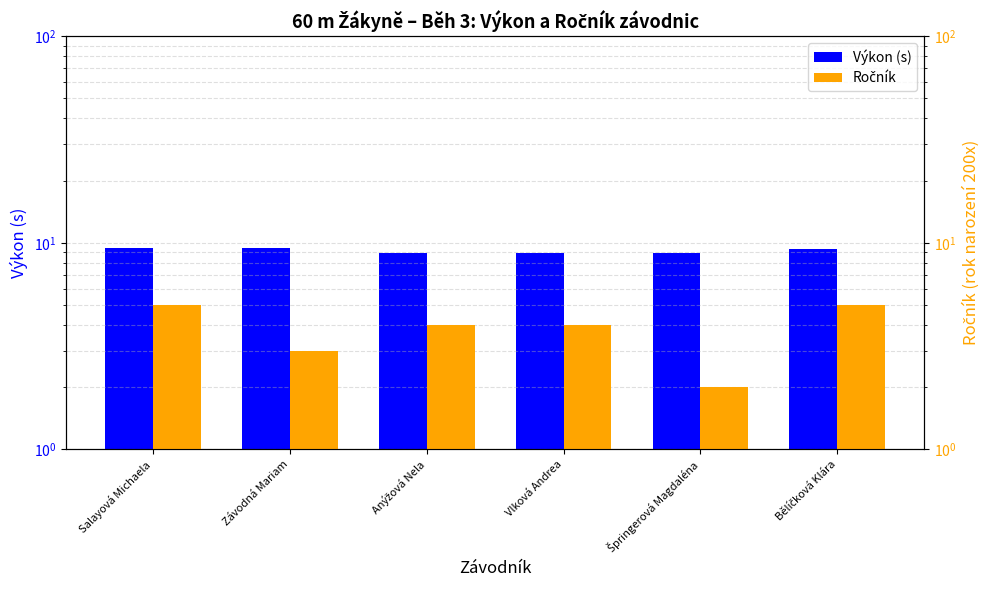

What value does the Výkon (s) series have at Závodná Mariam?

9.5